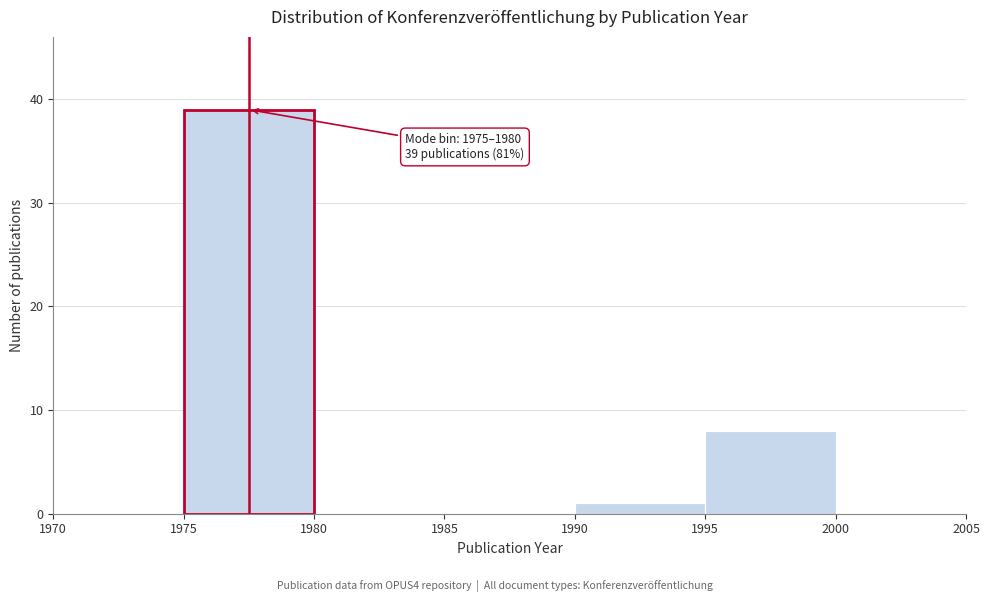

Over which range of the x-axis is the bar tallest?

1975 to 1980